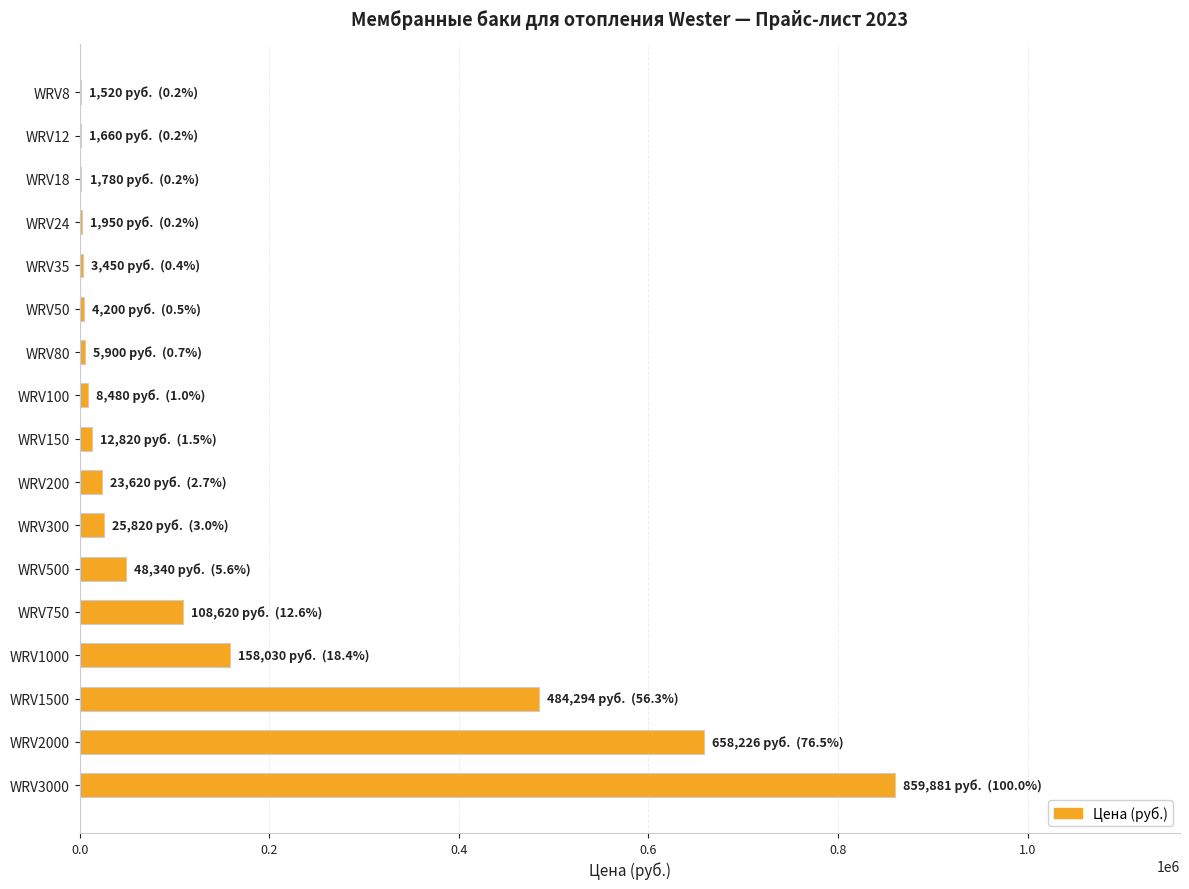

At which label is the value closest to 430700?

WRV1500